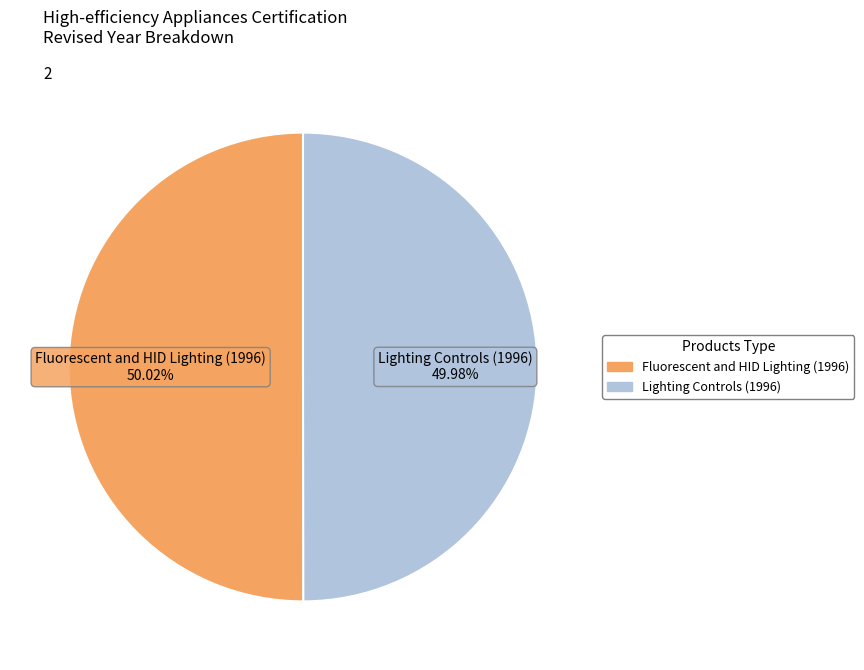

Is there a majority slice in this chart?

Yes